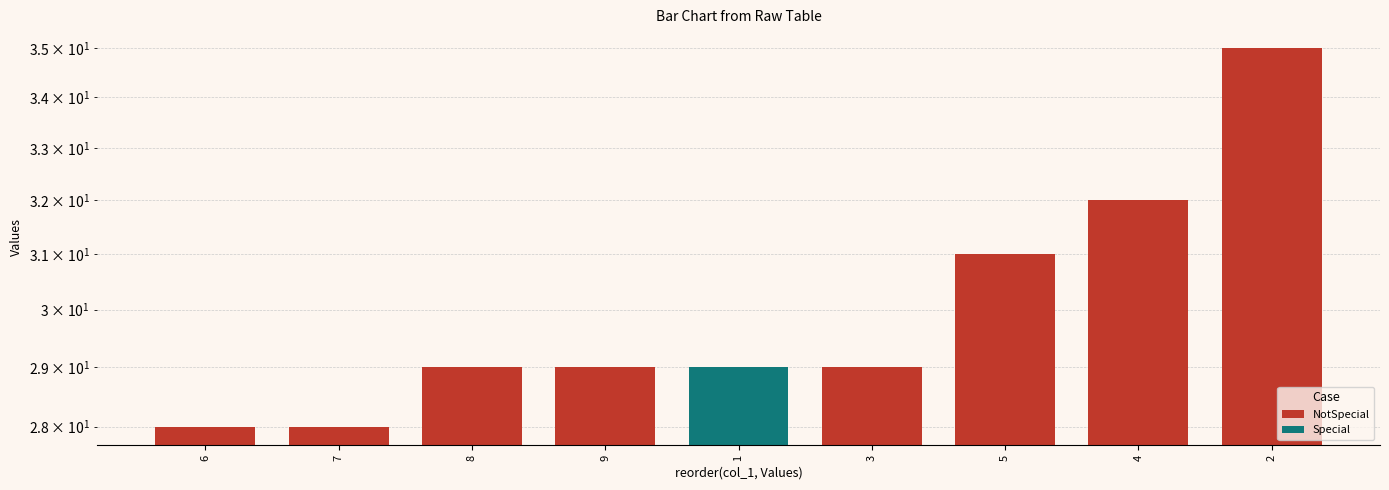

True or false: the data shows 57 at 4.

False